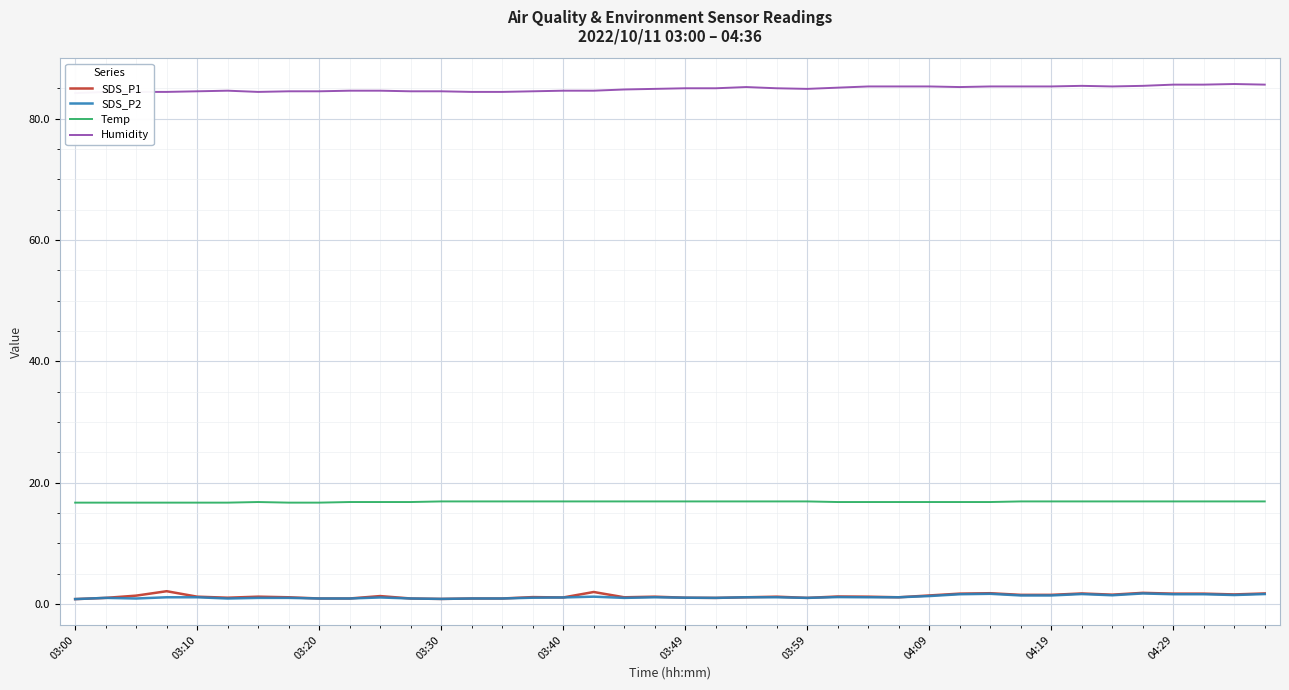

At 31, list the series in order from smallest to largest.

SDS_P2, SDS_P1, Temp, Humidity